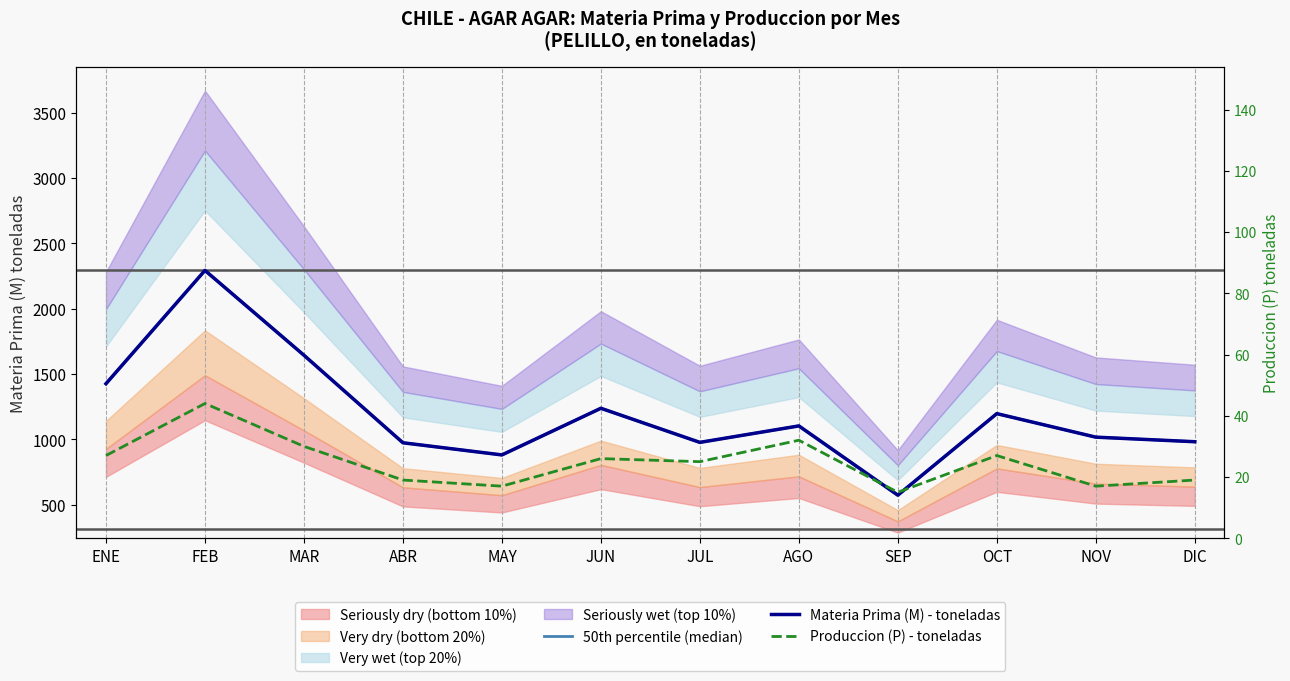

Reading left to right, extract all data points from this chart.

50th percentile (median): ENE=1426	FEB=2293	MAR=1644	ABR=974	MAY=881	JUN=1238	JUL=977	AGO=1103	SEP=573	OCT=1197	NOV=1017	DIC=982
Materia Prima (M) - toneladas: ENE=1426	FEB=2293	MAR=1644	ABR=974	MAY=881	JUN=1238	JUL=977	AGO=1103	SEP=573	OCT=1197	NOV=1017	DIC=982
Produccion (P) - toneladas: ENE=27	FEB=44	MAR=30	ABR=19	MAY=17	JUN=26	JUL=25	AGO=32	SEP=15	OCT=27	NOV=17	DIC=19